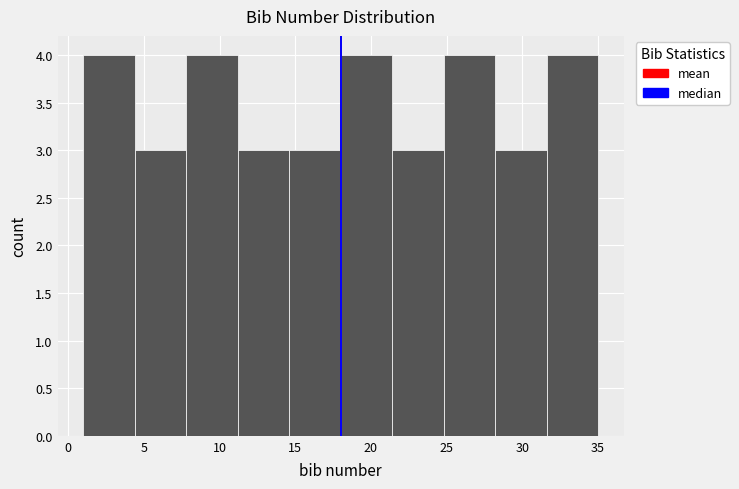

Reading left to right, list every bar in this chart as the range it spans on the x-axis followed by its height. Neither the bar edges nor the heights are printed on the chart, so give them approximately, as read against the axes.

1.0 to 4.4: 4
4.4 to 7.8: 3
7.8 to 11.2: 4
11.2 to 14.6: 3
14.6 to 18.0: 3
18.0 to 21.4: 4
21.4 to 24.8: 3
24.8 to 28.2: 4
28.2 to 31.6: 3
31.6 to 35.0: 4